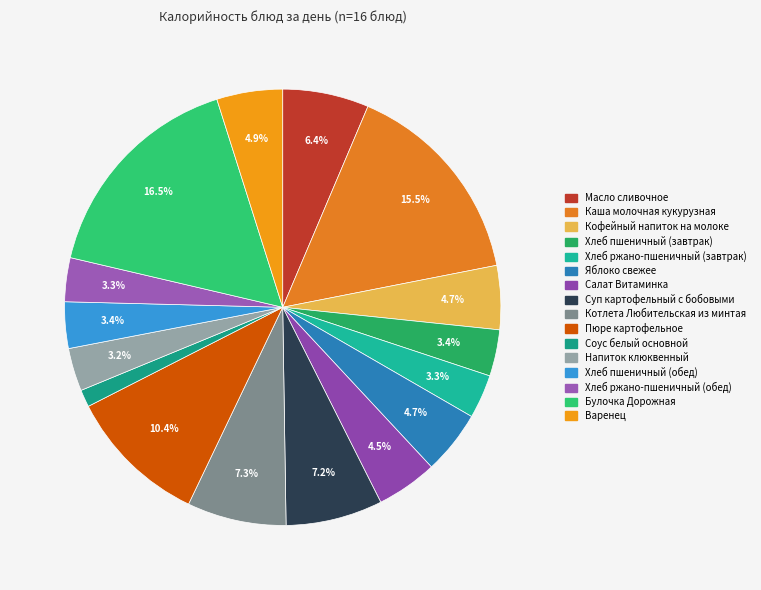

Approximately how many times larger is the value at Кофейный напиток на молоке compared to Масло сливочное?

0.7